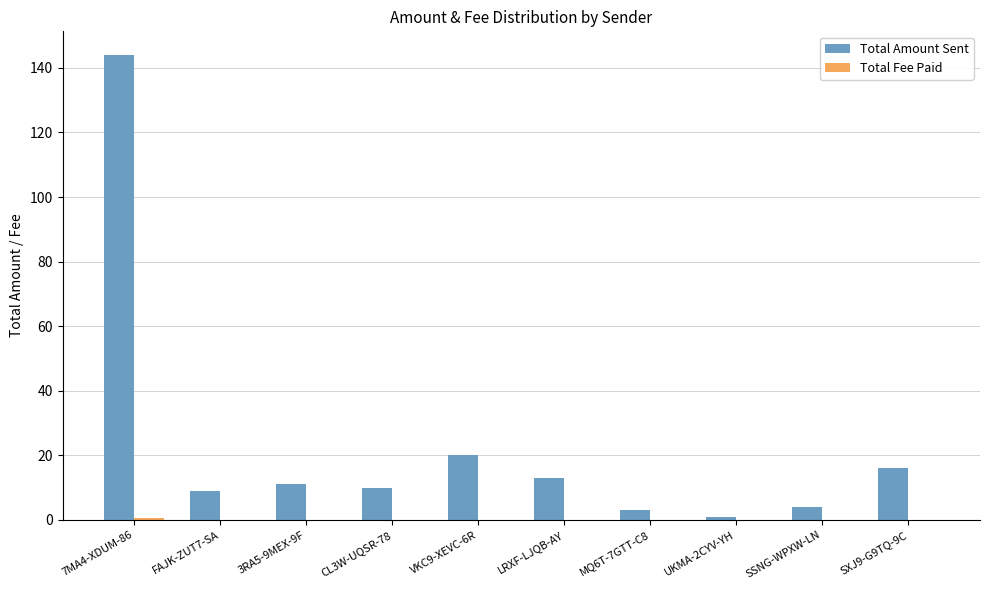

The Total Amount Sent series shows 10.0 at CL3W-UQSR-78. True or false?

True